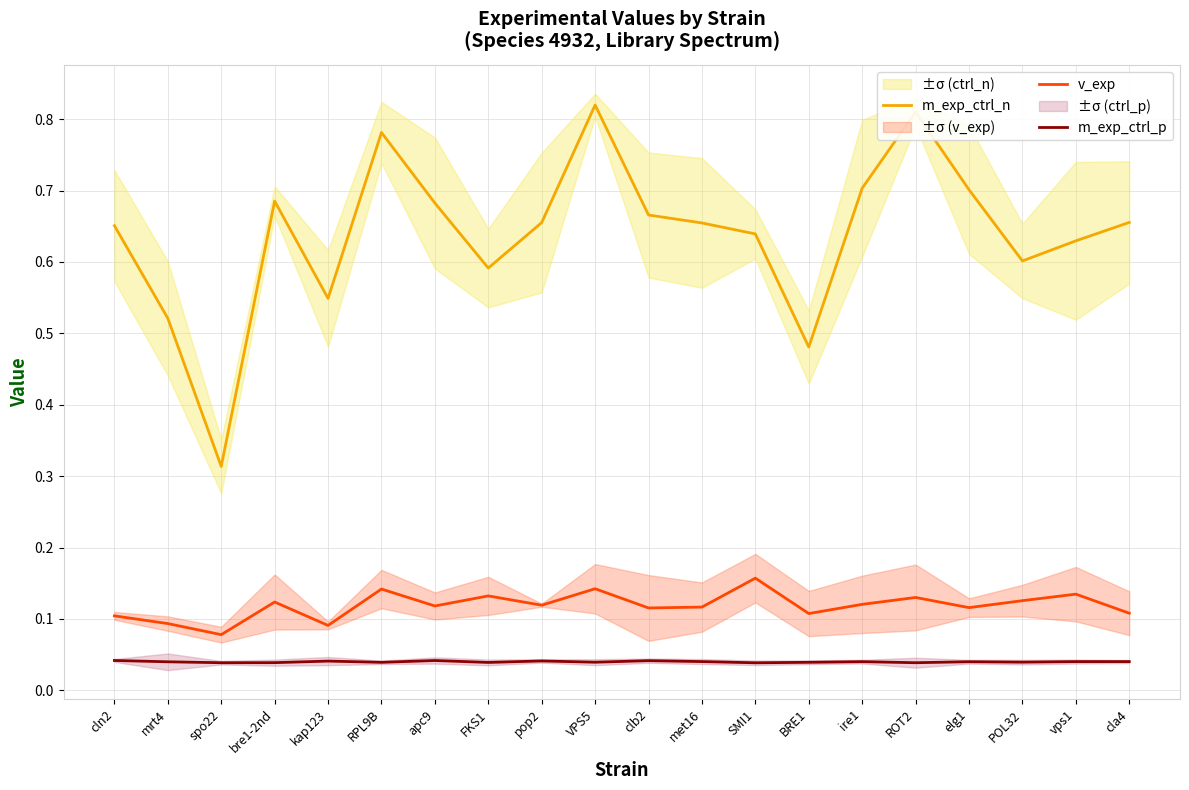

What is the average value of the m_exp_ctrl_n series?

0.6